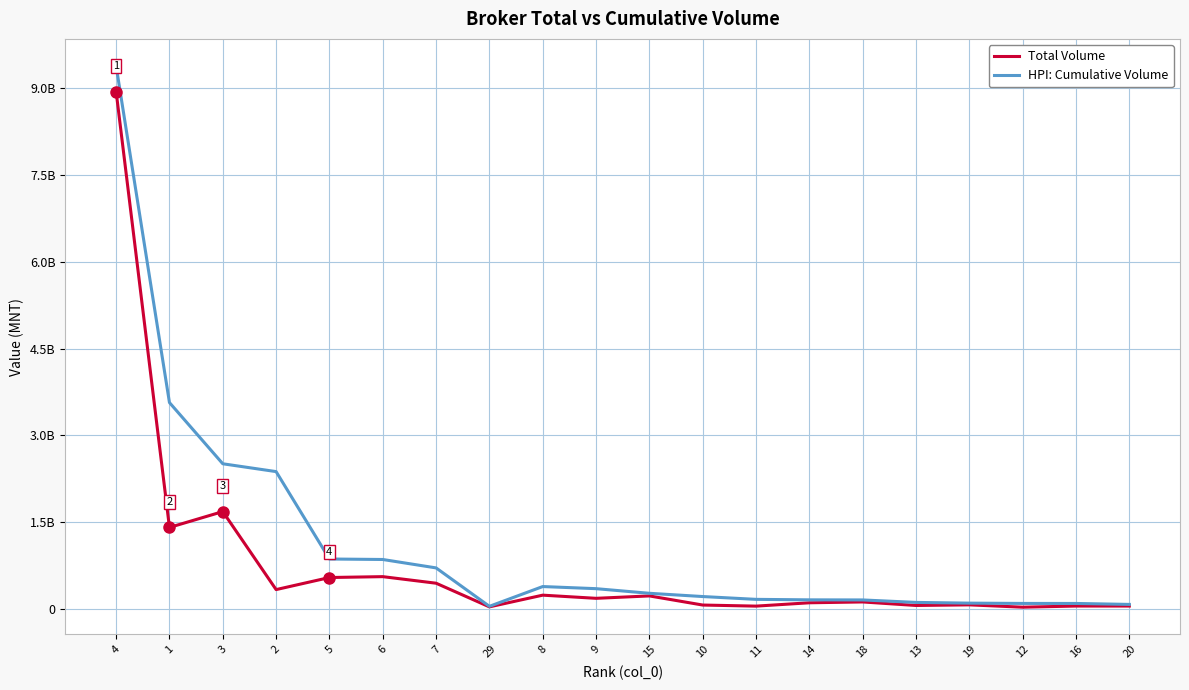

What are all the series names shown in the legend?

Total Volume, HPI: Cumulative Volume